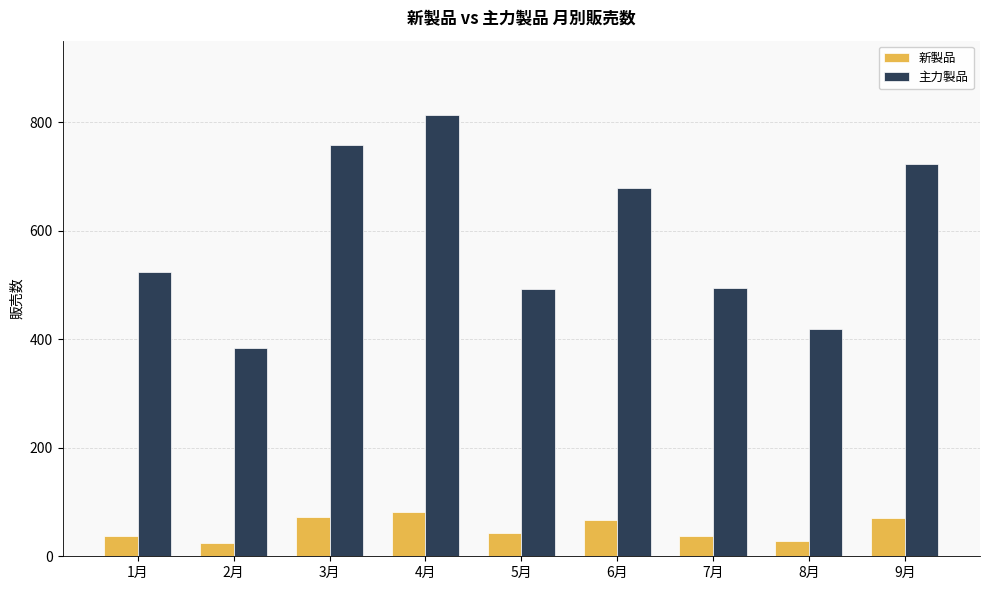

What is the difference between the maximum and minimum values in the 新製品 series?

57